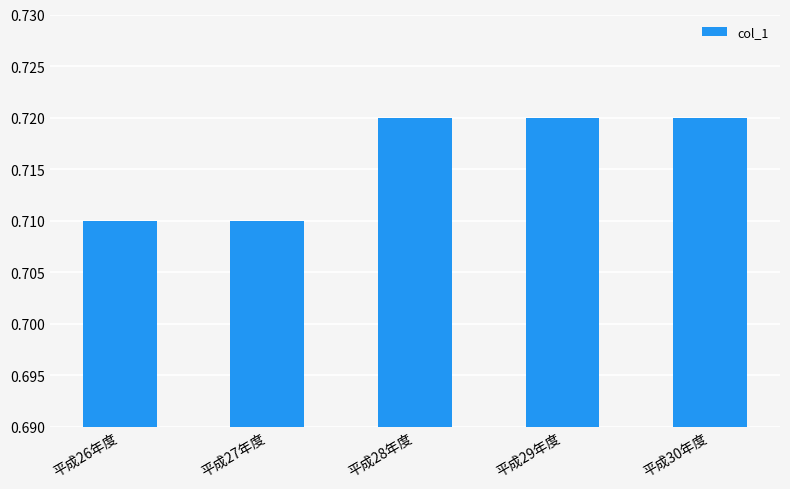

What is the label of the 5th bar from the right?

平成26年度